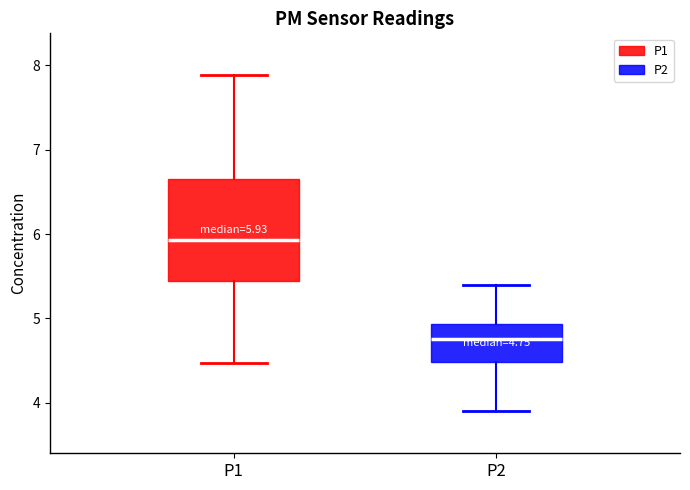

Which box is the tallest, from its lower edge to its upper edge?

P1